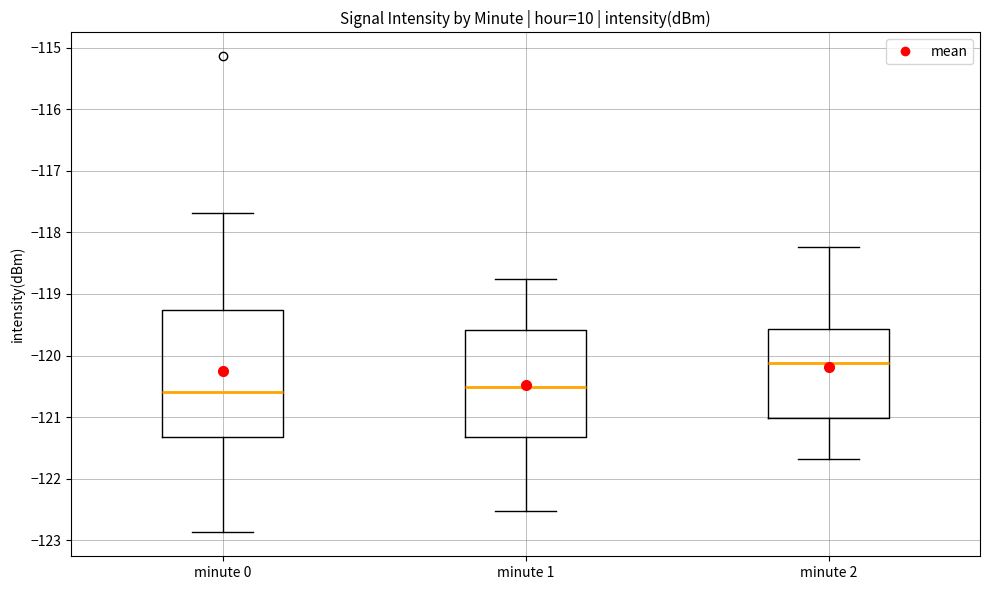

Comparing the boxes themselves (not the whiskers), which one is the tallest?

minute 0